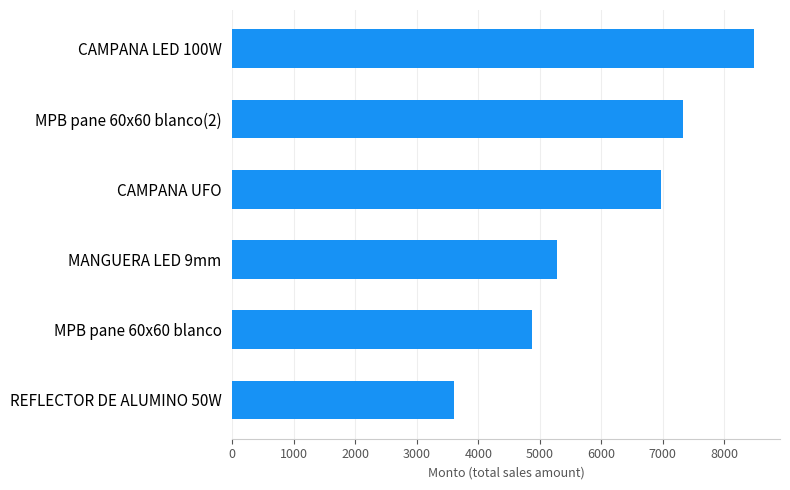

List the labels in order of value, smallest first.

REFLECTOR DE ALUMINO 50W, MPB pane 60x60 blanco, MANGUERA LED 9mm, CAMPANA UFO, MPB pane 60x60 blanco(2), CAMPANA LED 100W